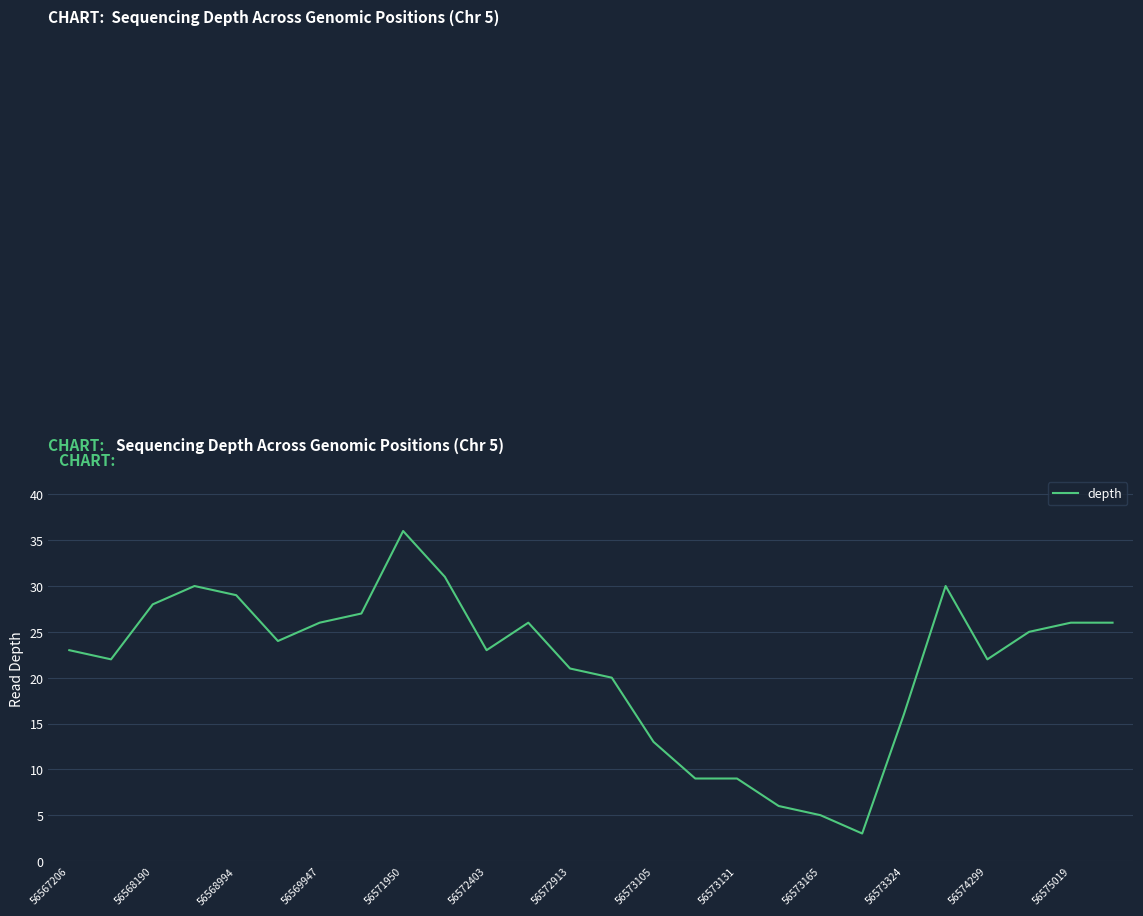

What is the minimum value shown in the chart?

3